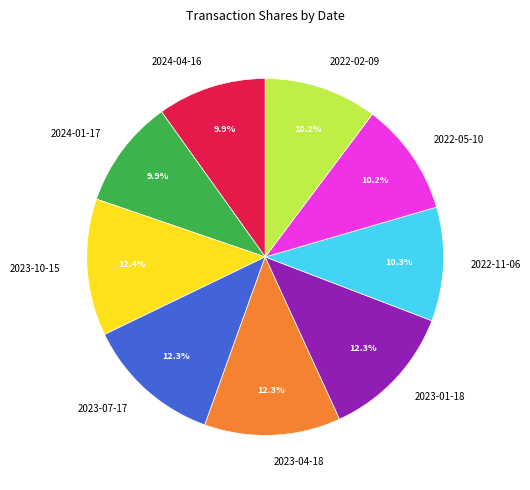

Approximately how many times larger is the value at 2024-04-16 compared to 2022-02-09?

1.0